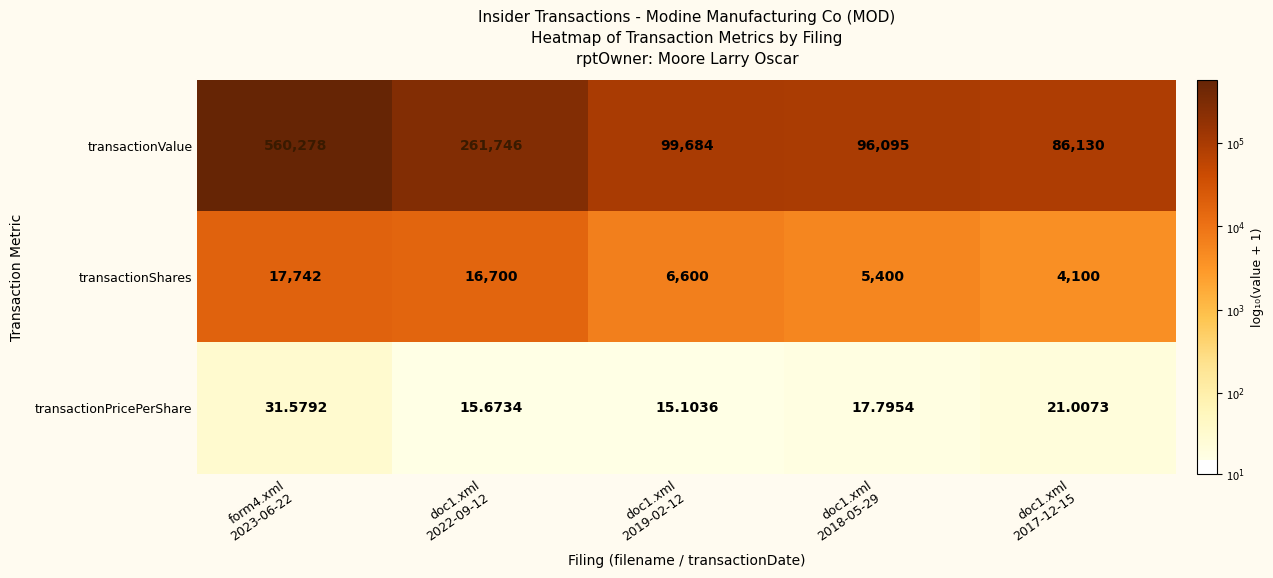

Which series has the largest range (max minus min)?

transactionValue